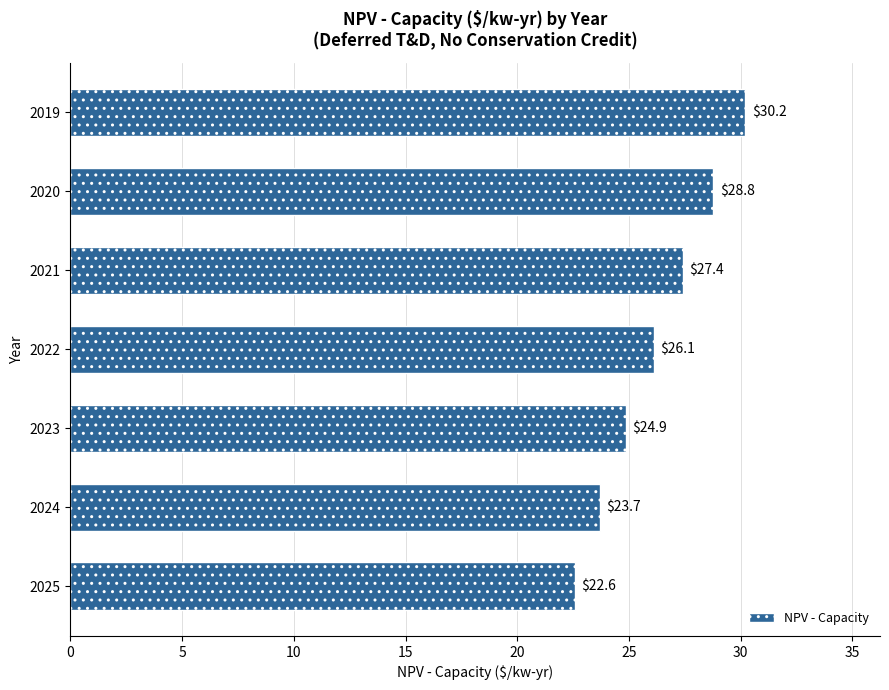

Is it true that the value at 2025 is 36.7?

False